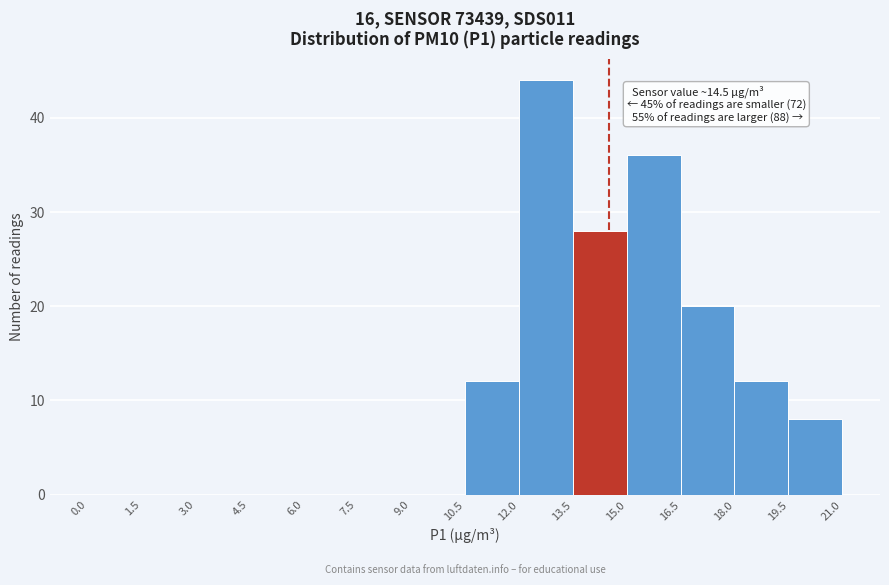

Which range on the x-axis has the tallest bar?

12.0 to 13.5